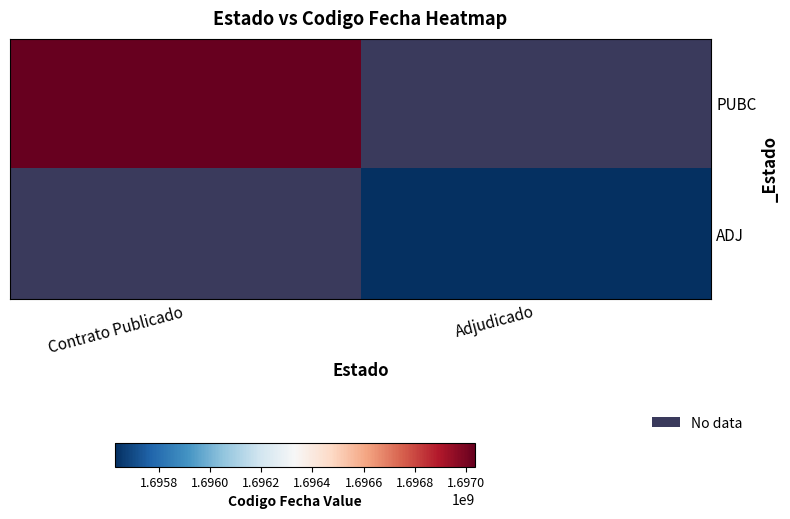

Which label corresponds to the smallest value in the chart?

Adjudicado